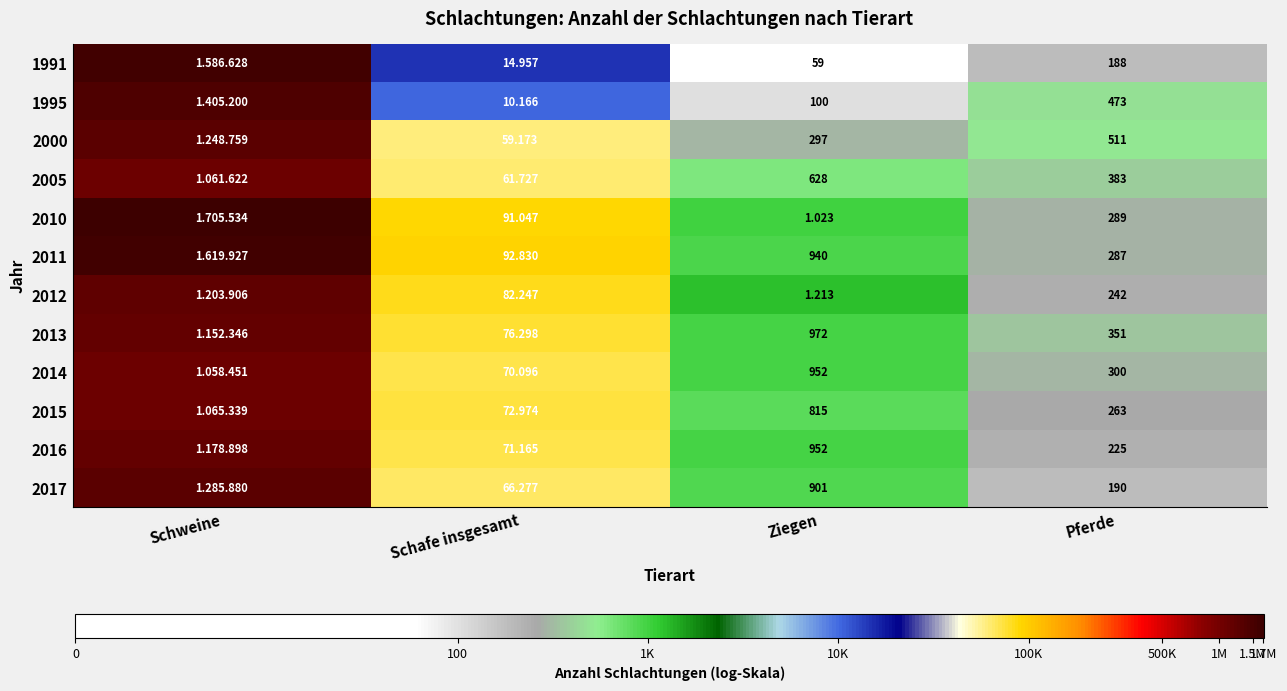

At Schweine, list the series in order from largest to smallest.

2010, 2011, 1991, 1995, 2017, 2000, 2012, 2016, 2013, 2015, 2005, 2014